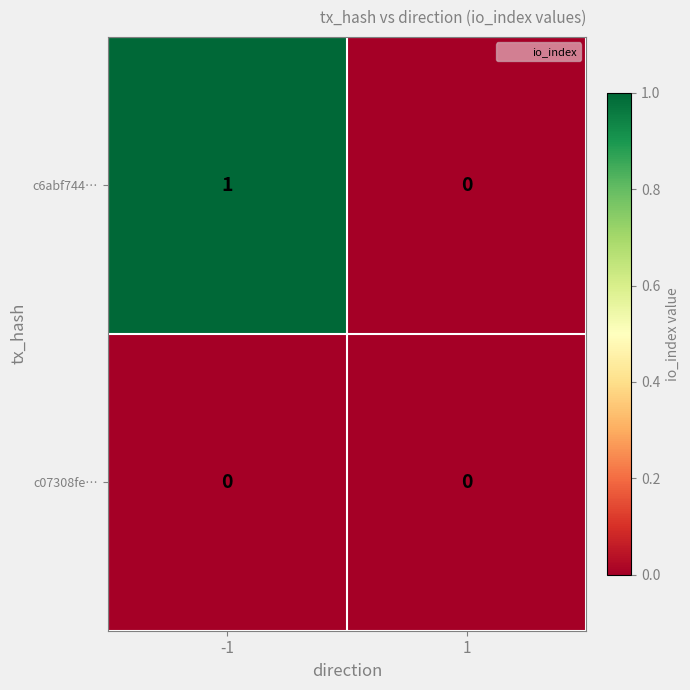

Reading left to right, list all the values displayed in this chart.

c6abf744…: -1=1	1=0
c07308fe…: -1=0	1=0